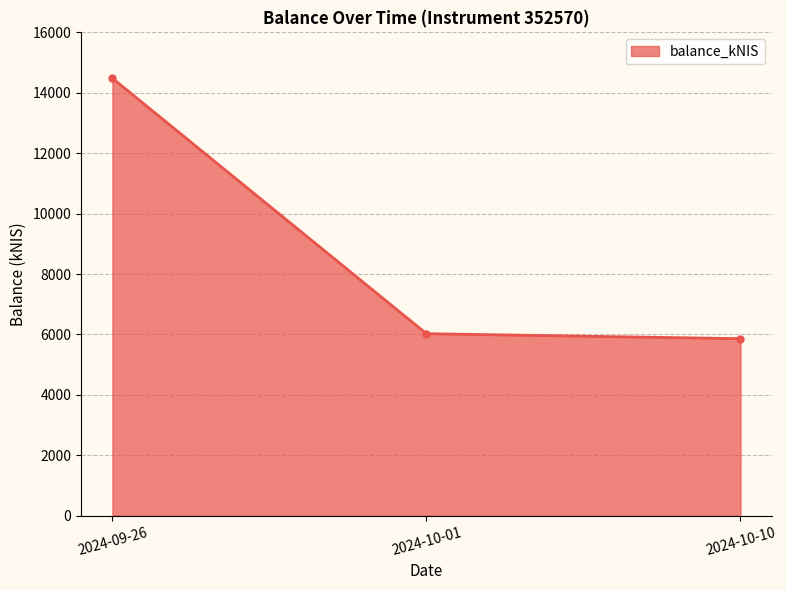

List the labels in order of value, smallest first.

2024-10-10, 2024-10-01, 2024-09-26